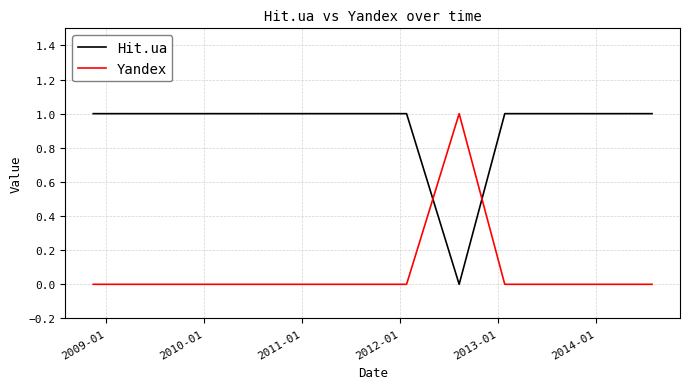

List the series in order of their overall mean, highest first.

Hit.ua, Yandex